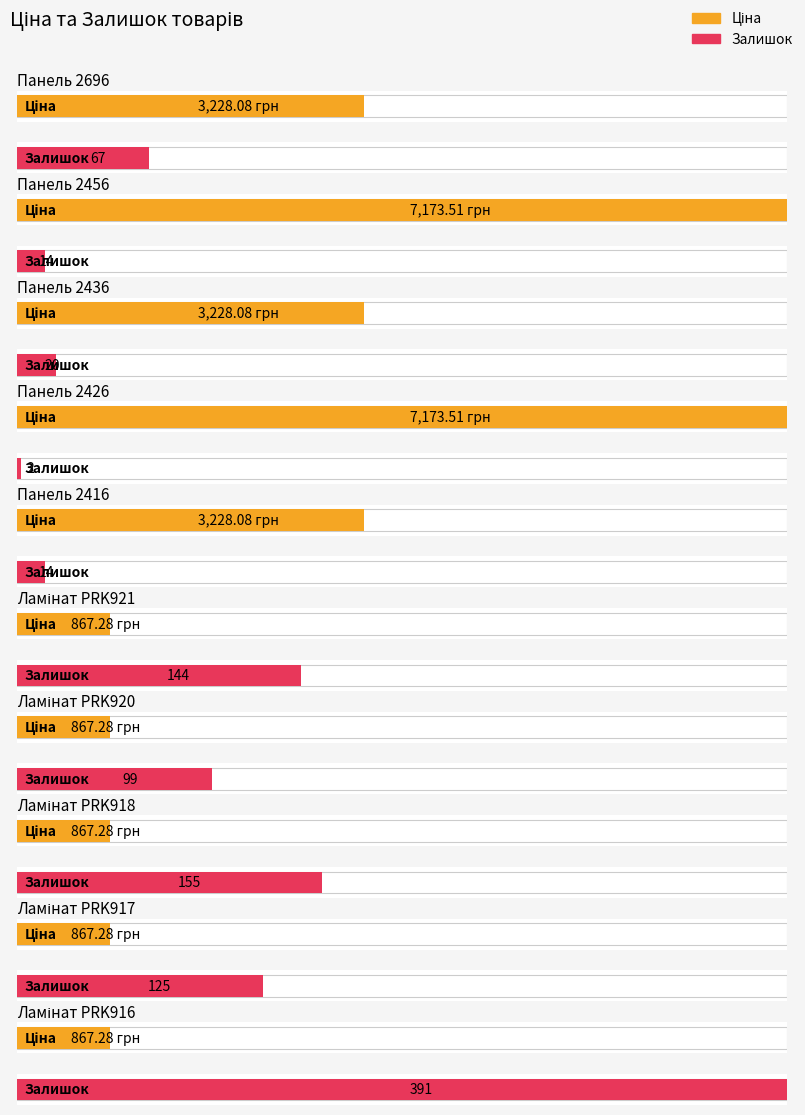

What is the difference between the Ціна values at Панель 2436 and Ламінат PRK917?

2360.8